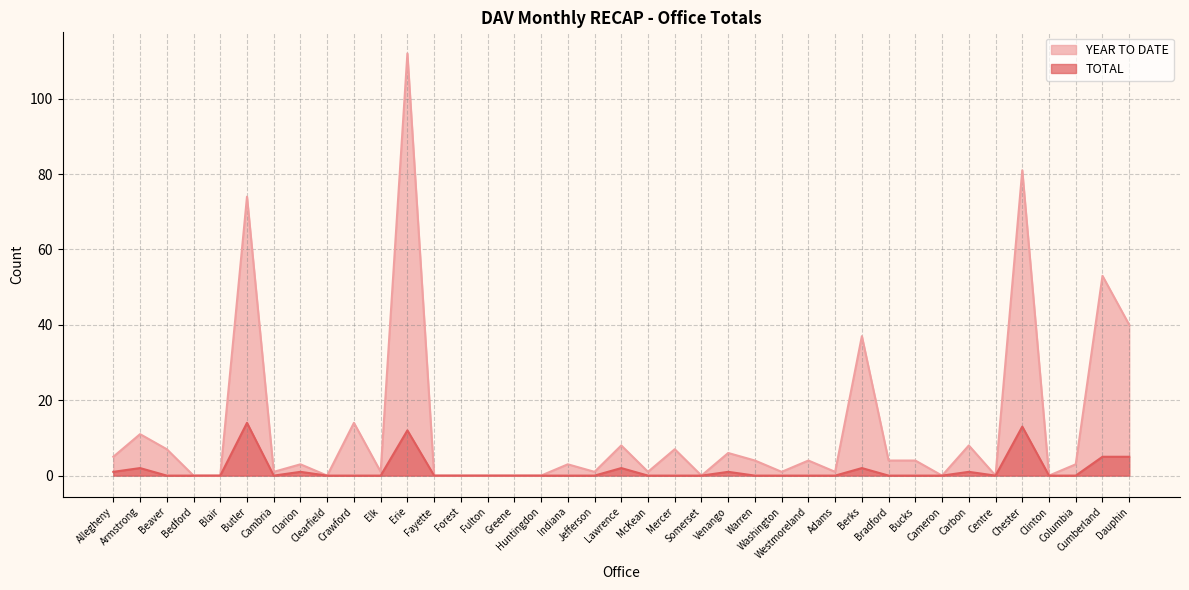

Which series has the widest spread of values?

YEAR TO DATE